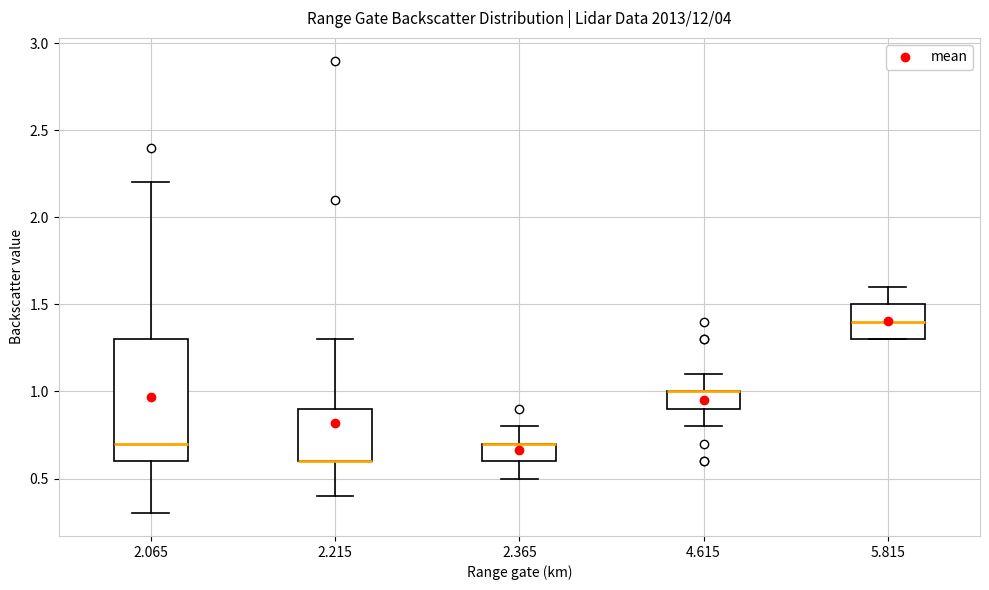

Where is the lower edge of the box at x = 2.365 on the y-axis? The values are not printed on the chart, so give them approximately, as read against the axis.

0.6